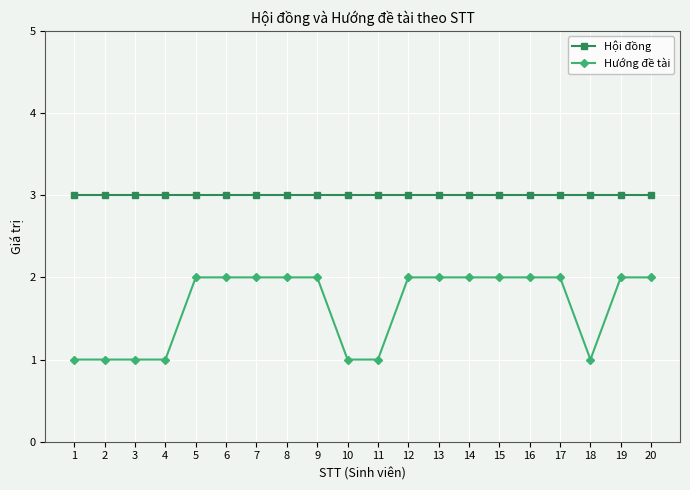

What is the sum of all Hội đồng values?

60